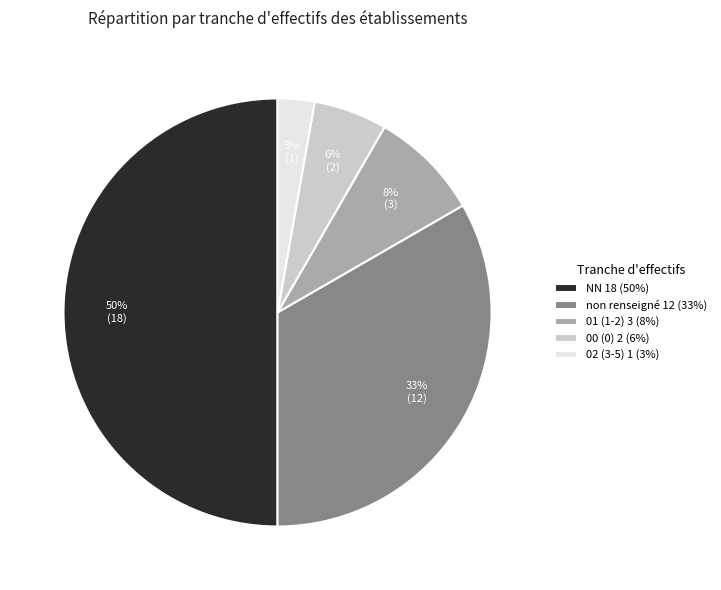

To the nearest percent, what is the average slice percentage?

20%